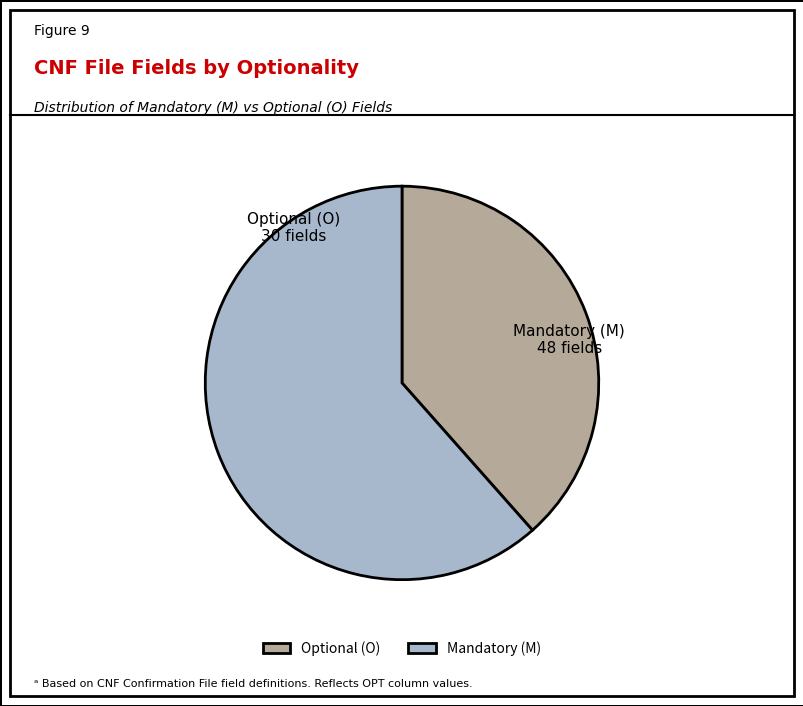

Rank the categories by value from lowest to highest.

Optional (O), Mandatory (M)